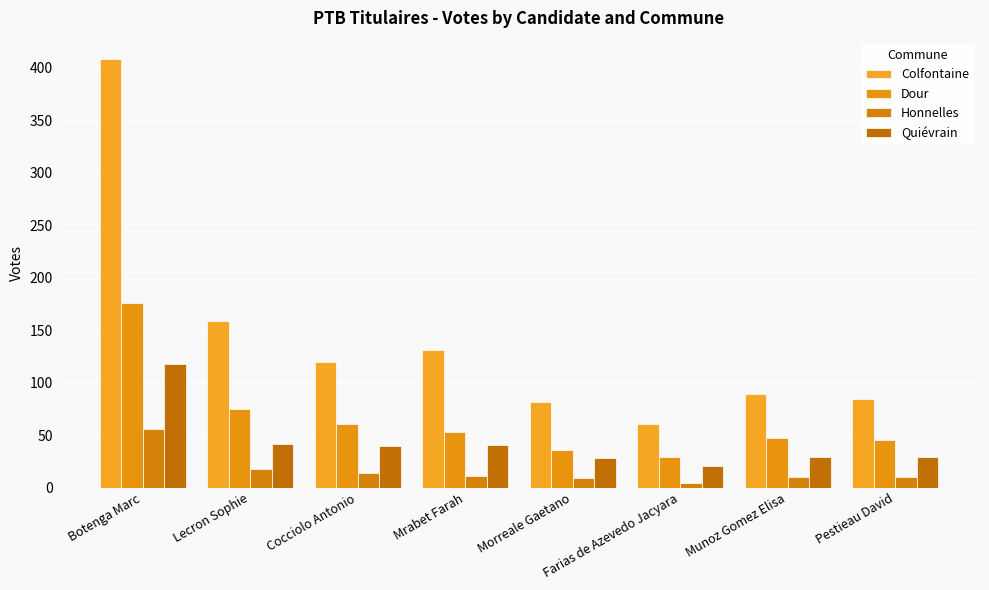

Rank the series by their average value, from lowest to highest.

Honnelles, Quiévrain, Dour, Colfontaine